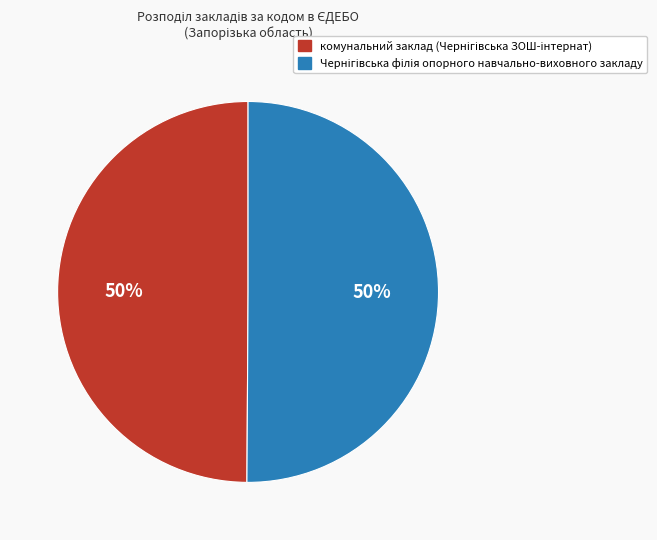

To the nearest percent, what is the average slice percentage?

50%